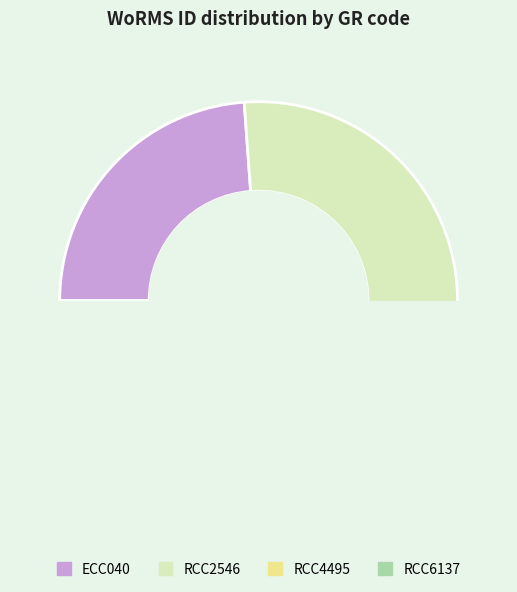

How many segments does this pie chart have?

4